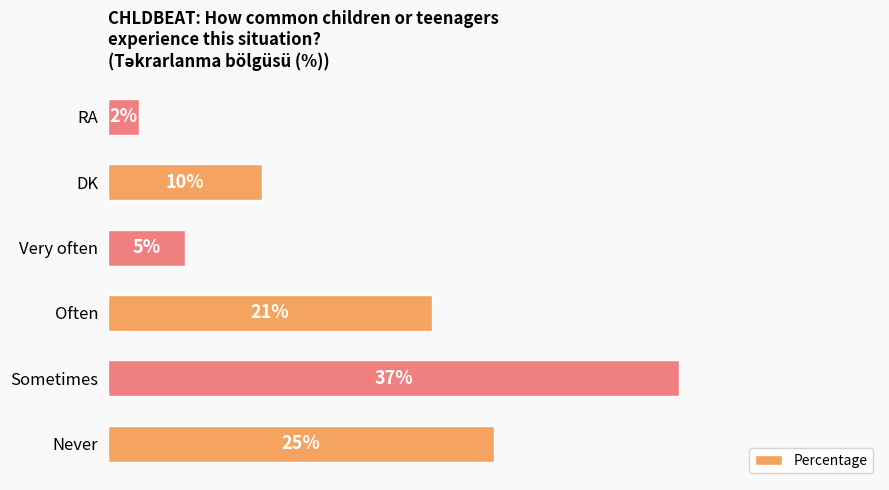

Which has a higher value, RA or Often?

Often